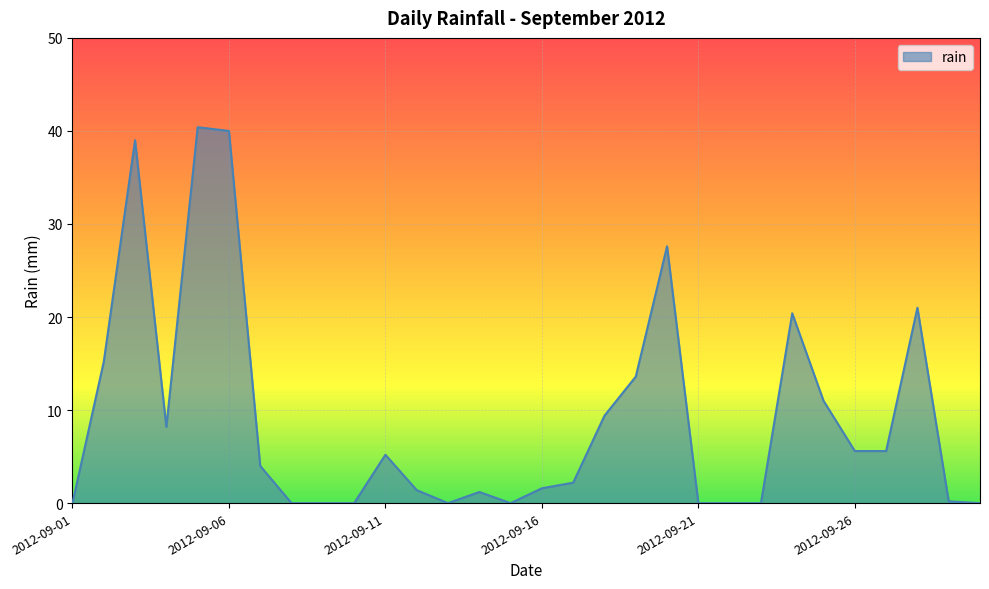

How many lines are shown in the chart?

1